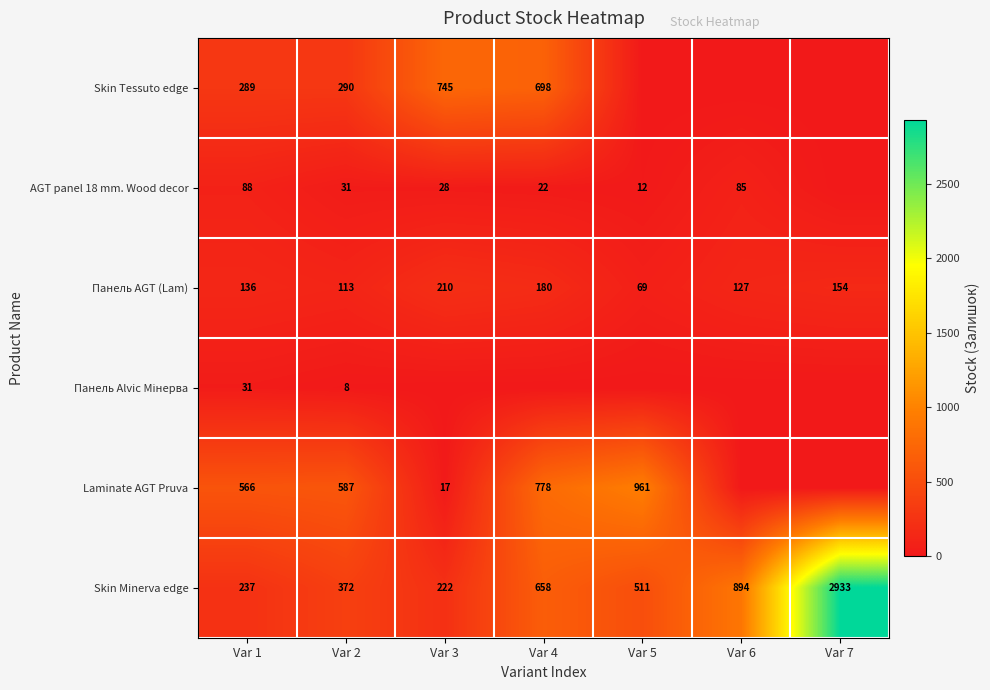

What is the lowest value of the Skin Minerva edge series?

222